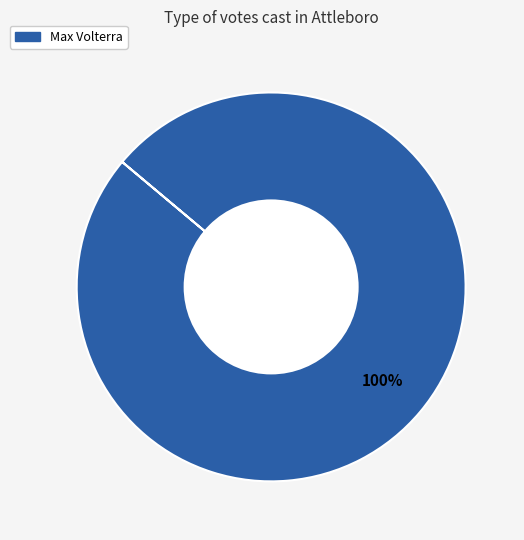

Which slice represents more than half of the pie?

Max Volterra